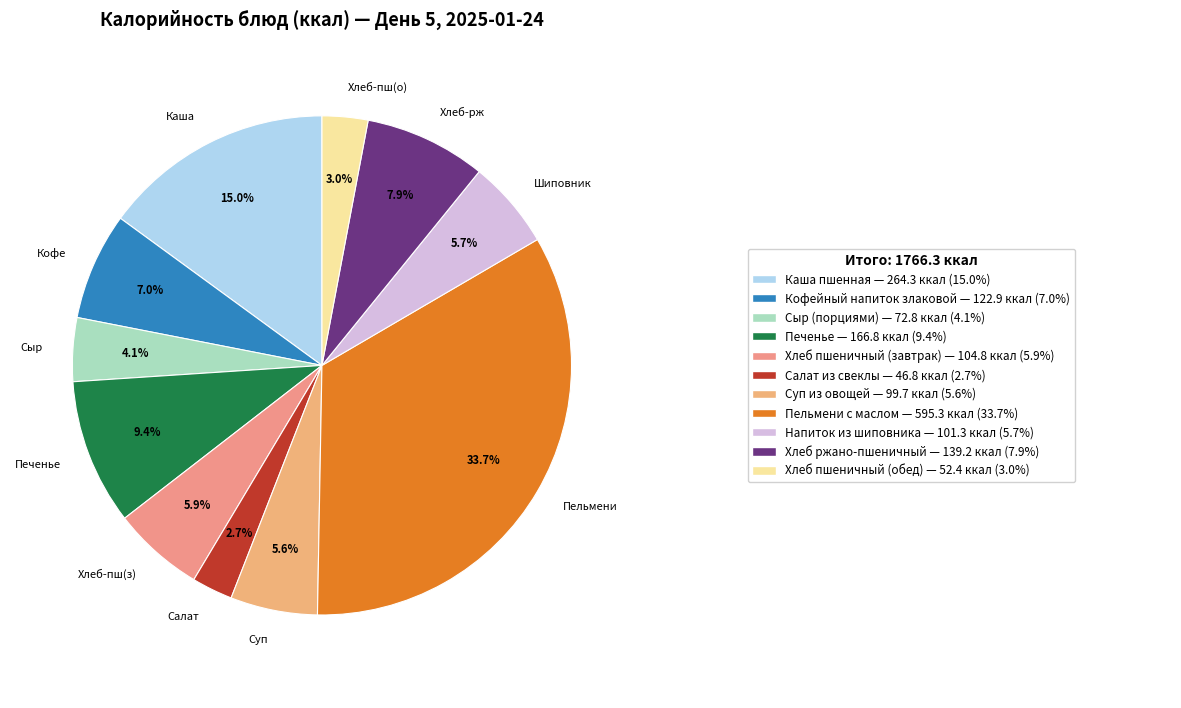

Combined, do Хлеб-пш(з) and Хлеб-пш(о) account for over 50%?

No